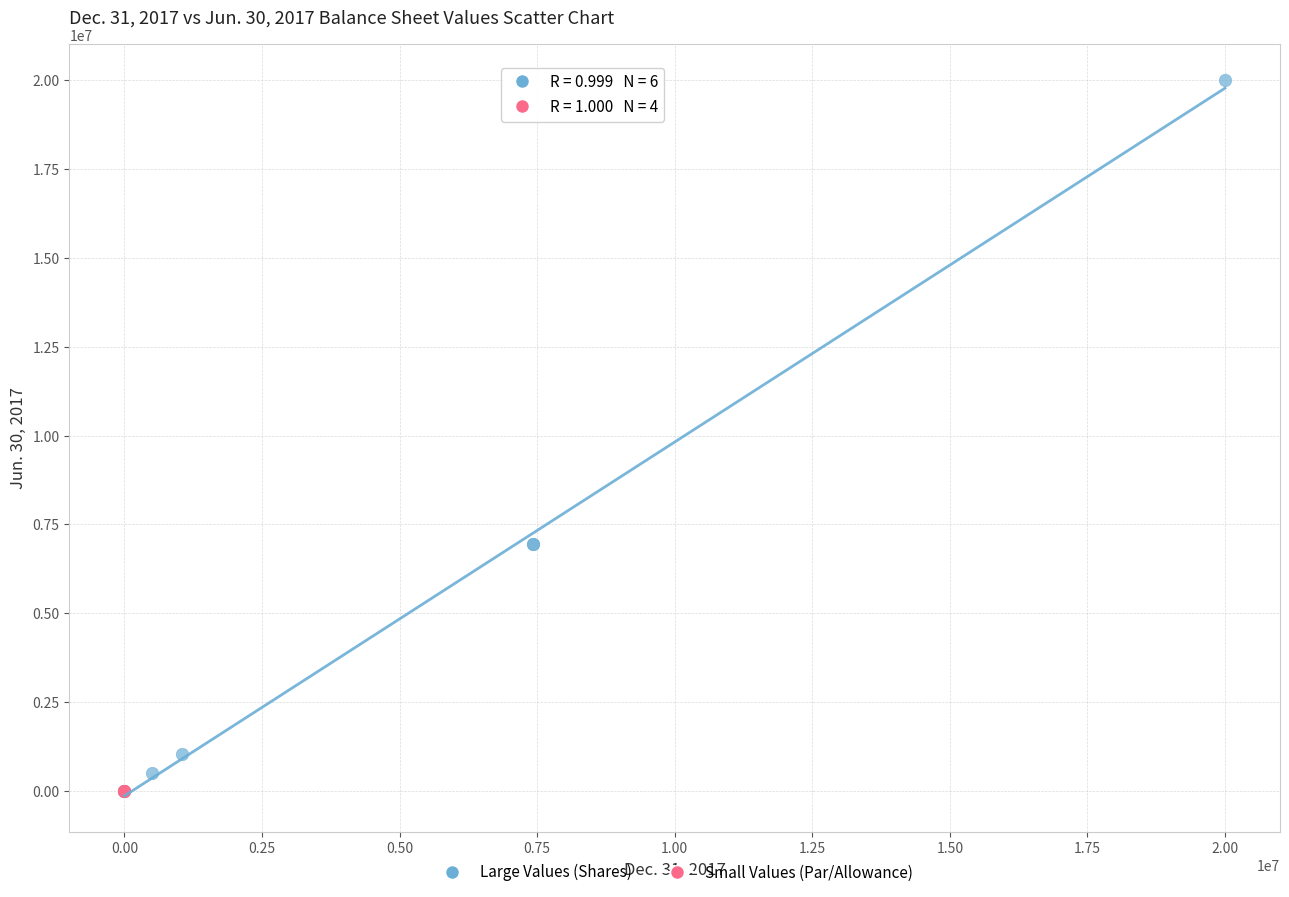

Which series has the largest Y range (max minus min)?

Large Values (Shares)